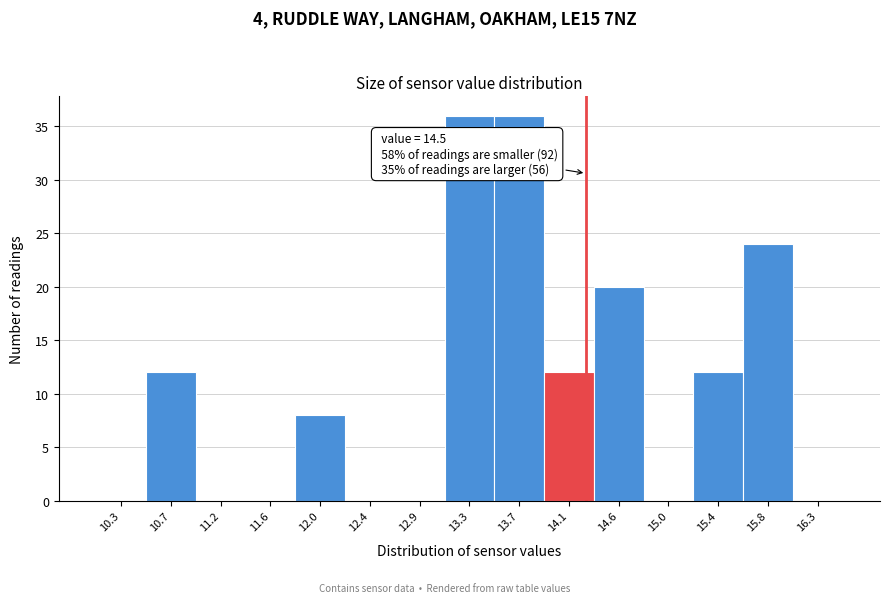

Reading left to right, extract all data points from this chart.

10.3=0	10.7=12	11.2=0	11.6=0	12.0=8	12.4=0	12.9=0	13.3=36	13.7=36	14.1=12	14.6=20	15.0=0	15.4=12	15.8=24	16.3=0